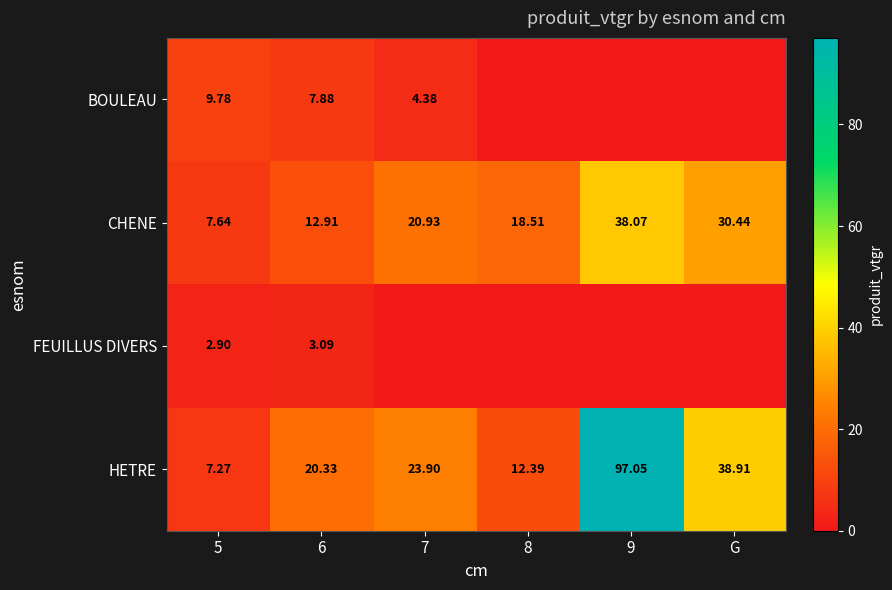

Rank the series at 6 from lowest to highest value.

FEUILLUS DIVERS, BOULEAU, CHENE, HETRE